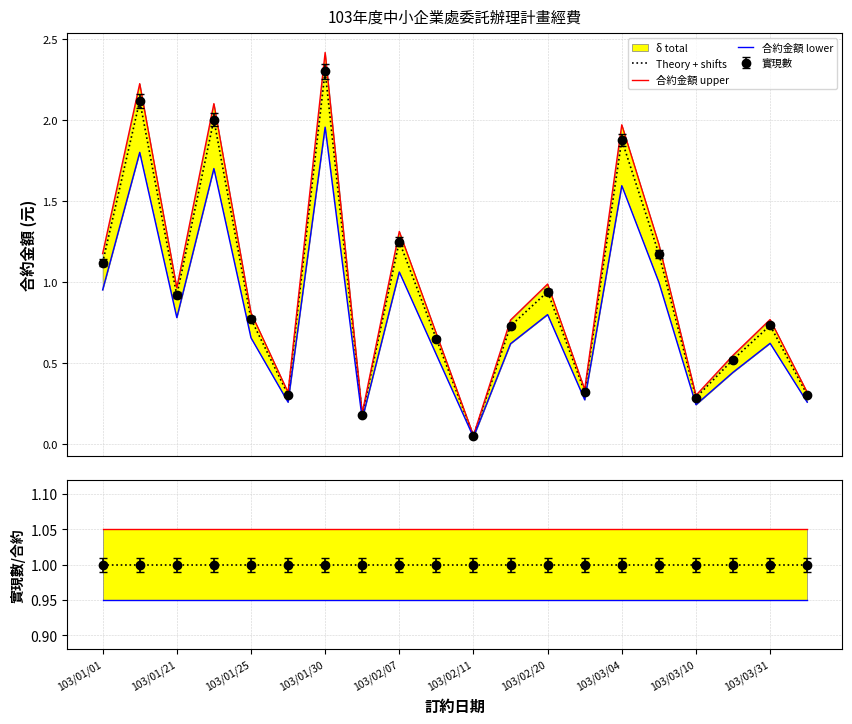

Which series has the largest range (max minus min)?

合約金額 upper